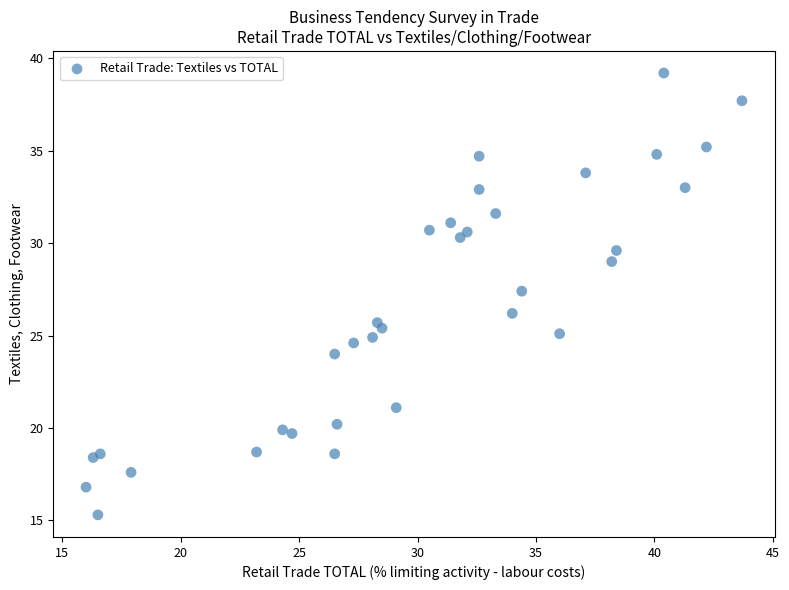

What Y value in the scatter plot is closest to 27?

27.4